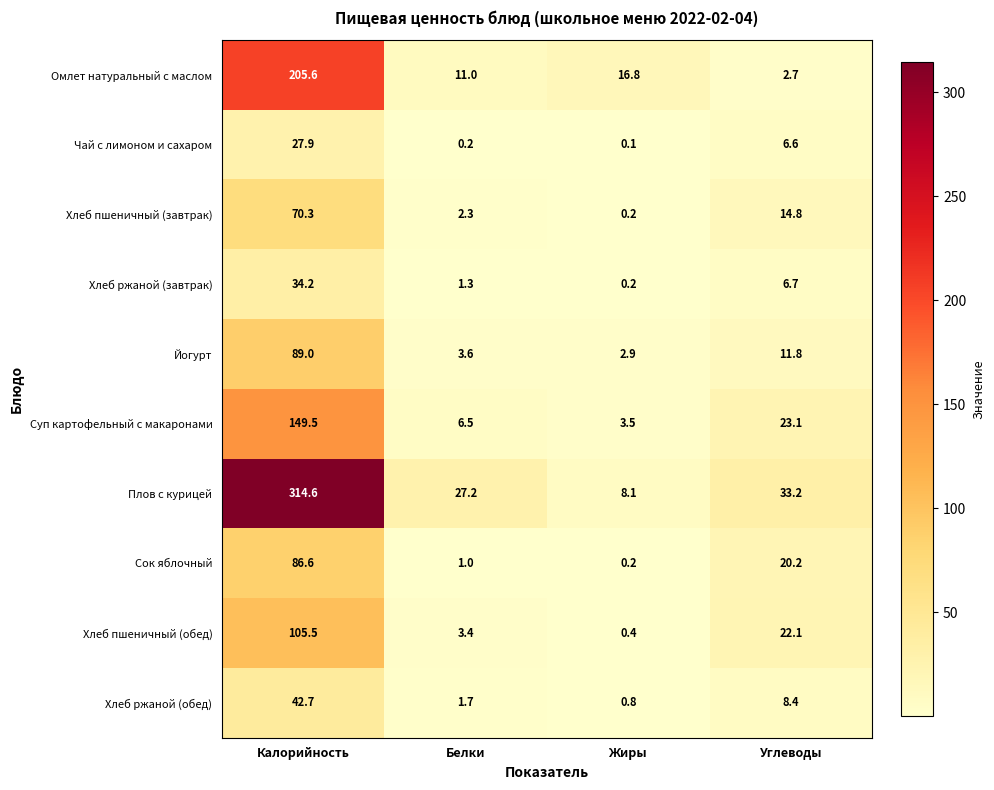

What is the difference between the highest and lowest values at Белки?

27.0